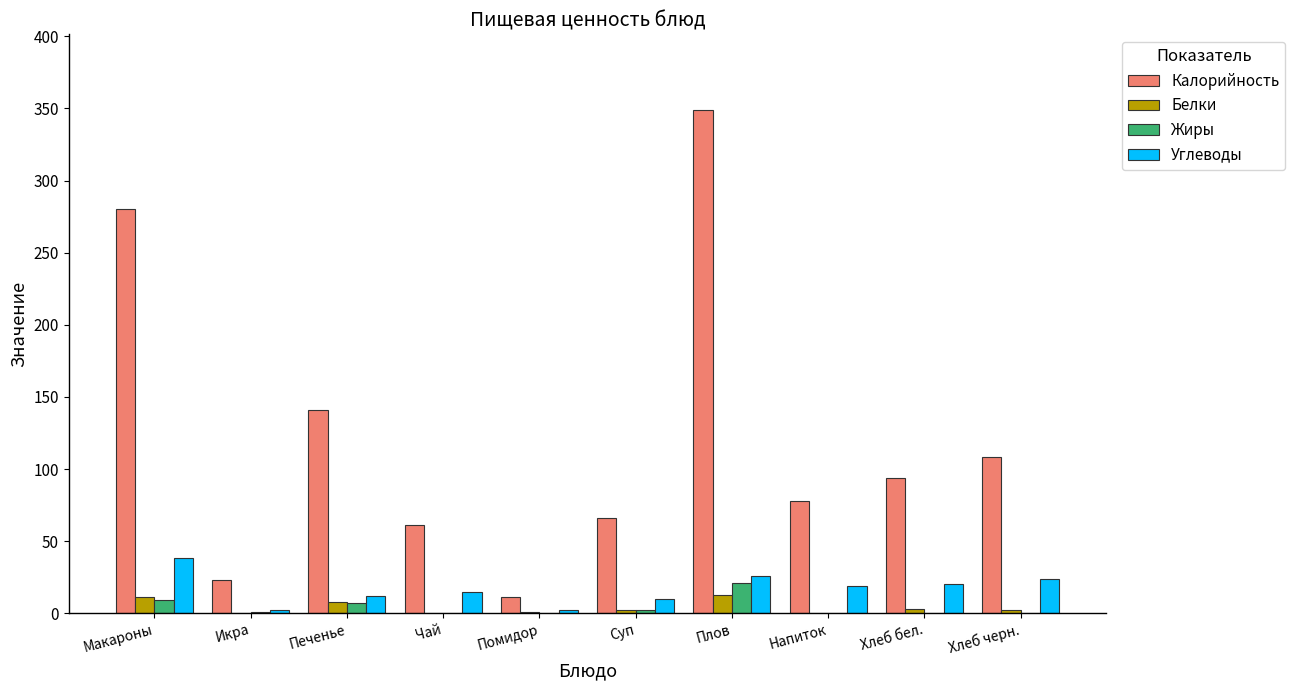

What is the total value across all series at Хлеб бел.?

117